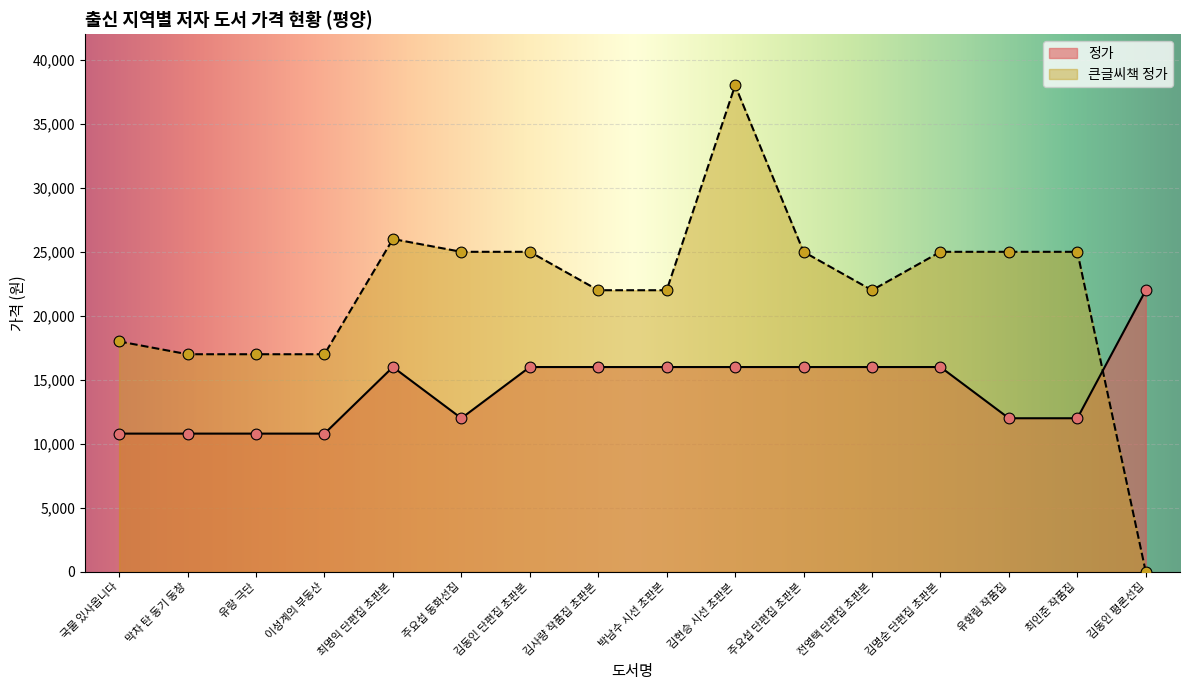

Which series has the largest Y range (max minus min)?

큰글씨책 정가